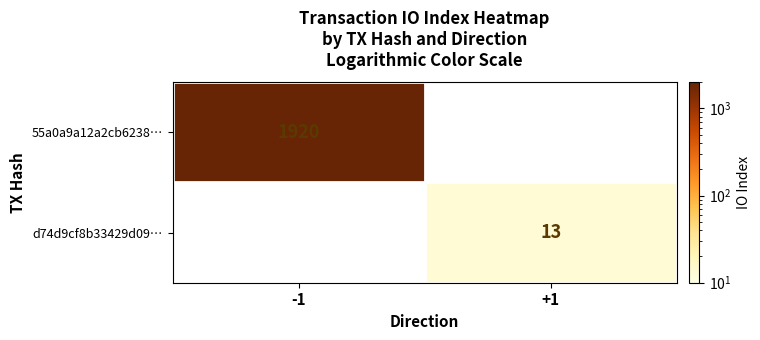

Which category has the highest value across all series?

-1